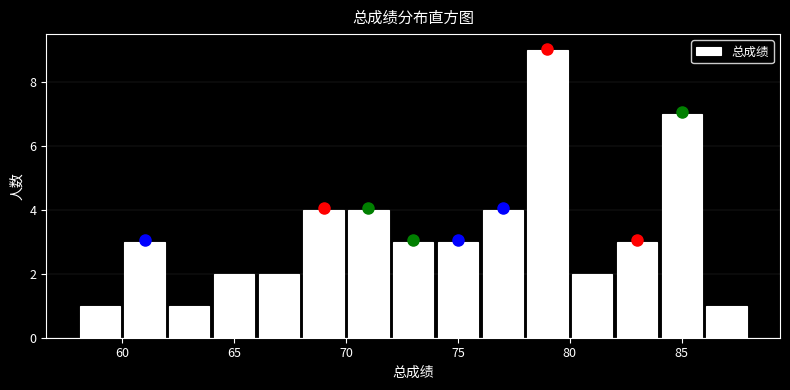

Over which range of the x-axis is the bar tallest?

78 to 80